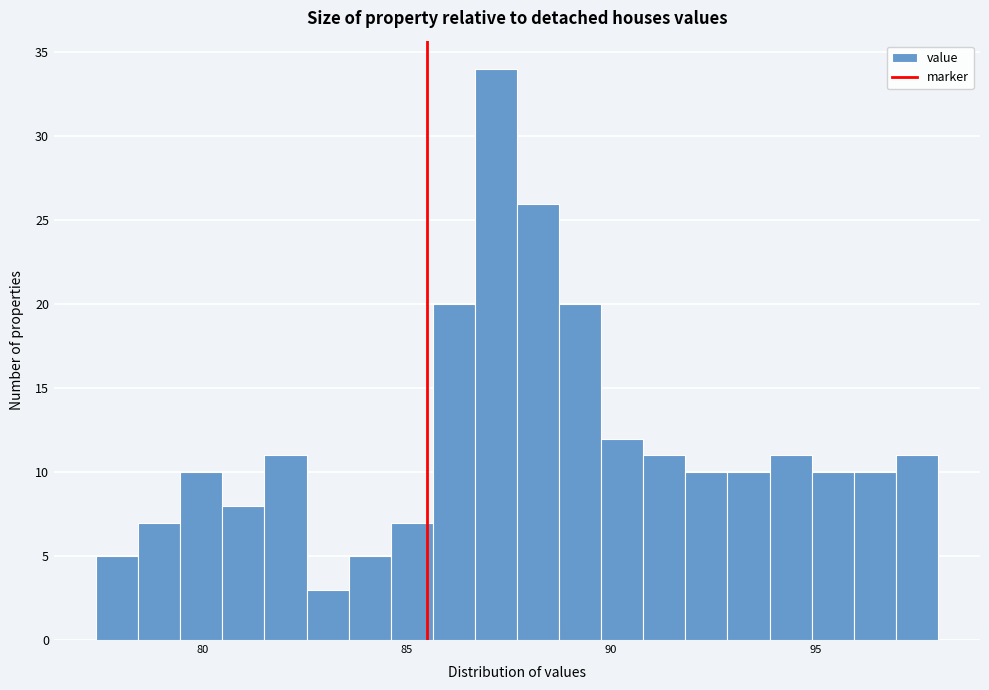

Around what value on the x-axis is the tallest bar? Give the approximate position of its centre, as read against the axis.

87.0